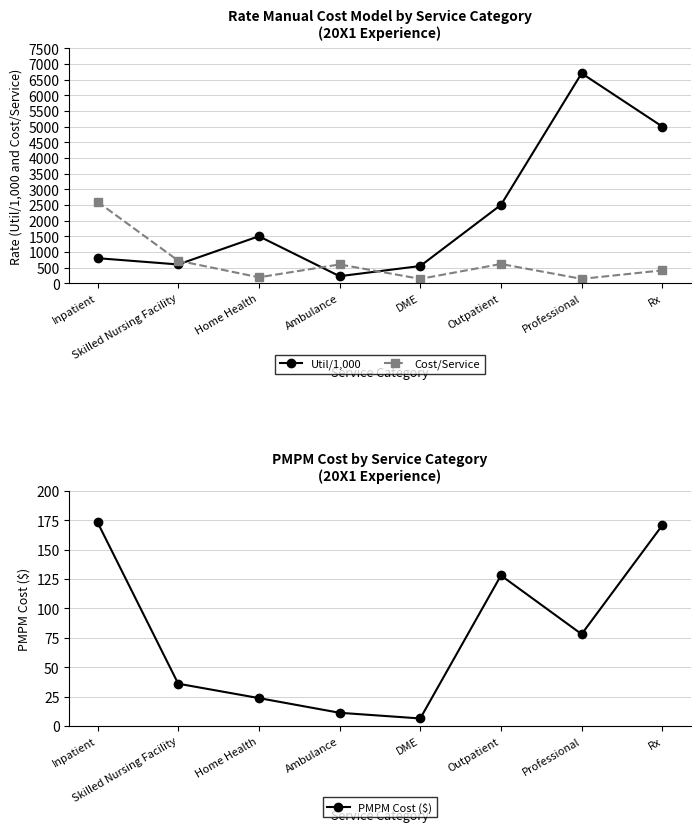

How many data points in Cost/Service are less than 600?

4